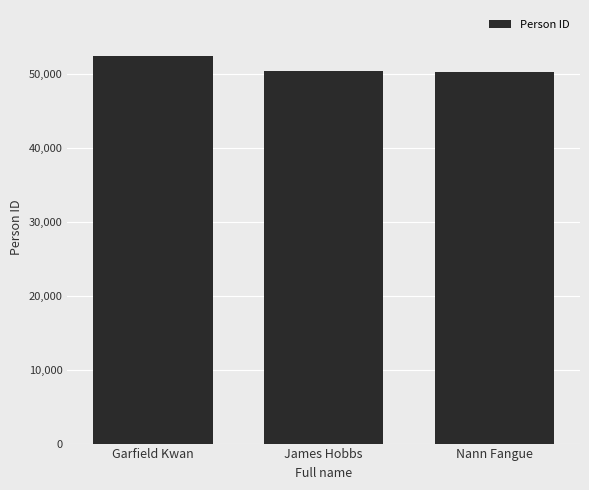

The value at Garfield Kwan is 52311. True or false?

True